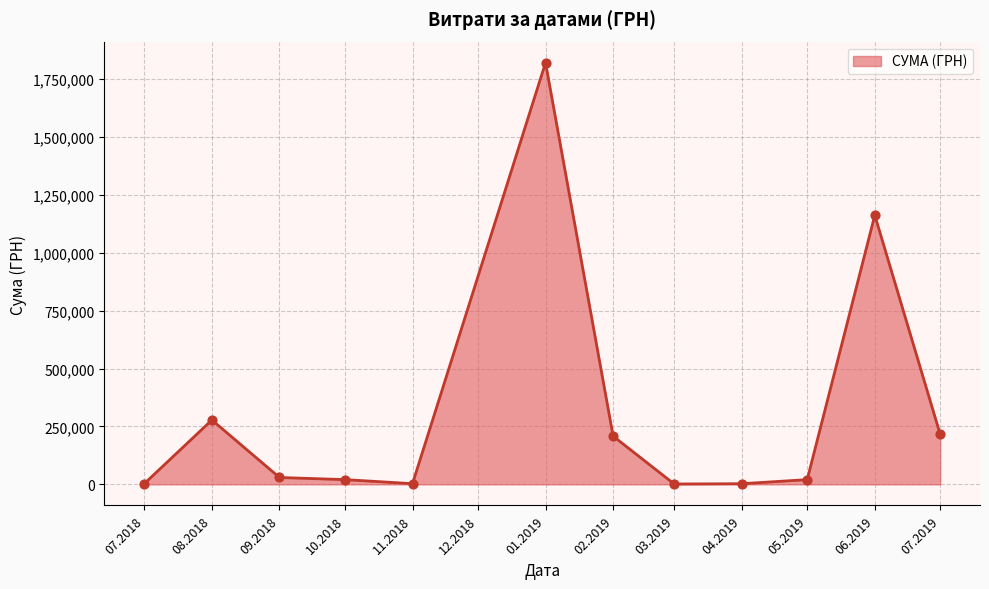

What is the change in value from 08.2018 to 02.2019?

-69657.1